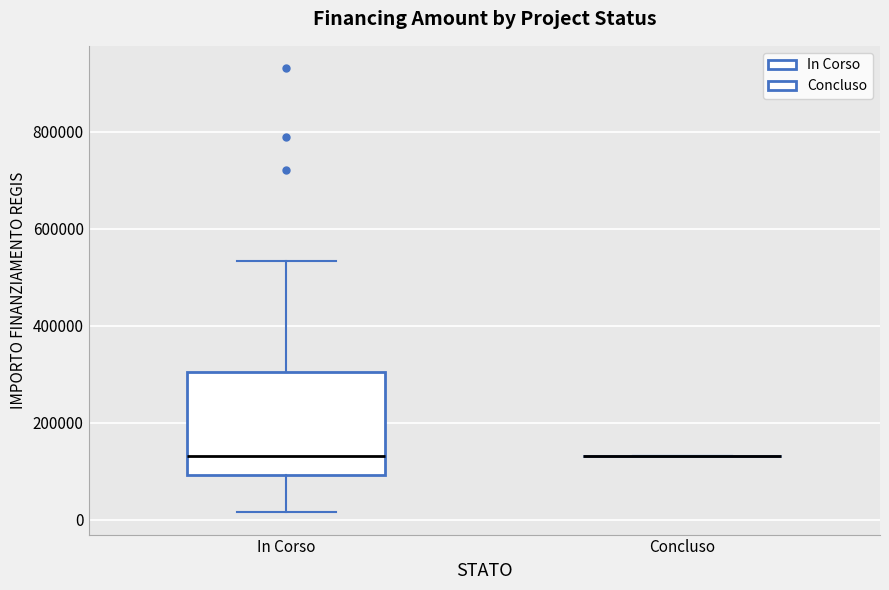

Reading left to right, read every box against the y-axis: the position of its median line, the range the box covers, and the ends of its whiskers. The values are not printed on the chart, so give them approximately, as read against the axis.

In Corso: median 140000, box 100000 to 300000, whiskers 20000 to 540000
Concluso: box collapsed to a line at 140000, whiskers 140000 to 140000